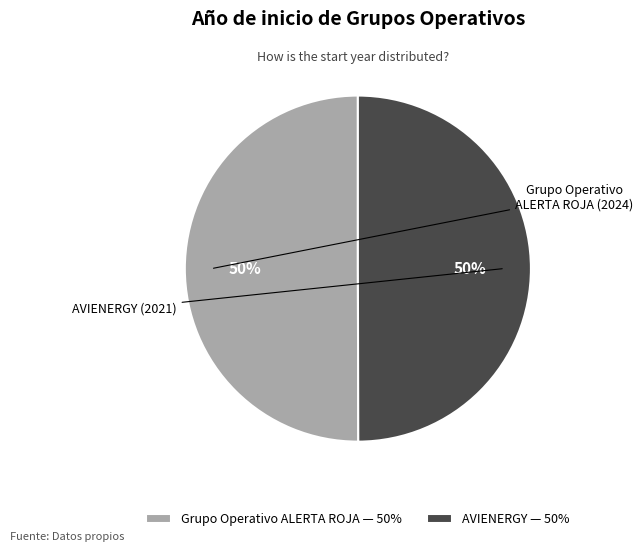

To the nearest percent, what percentage of the pie is Grupo Operativo ALERTA ROJA?

50%